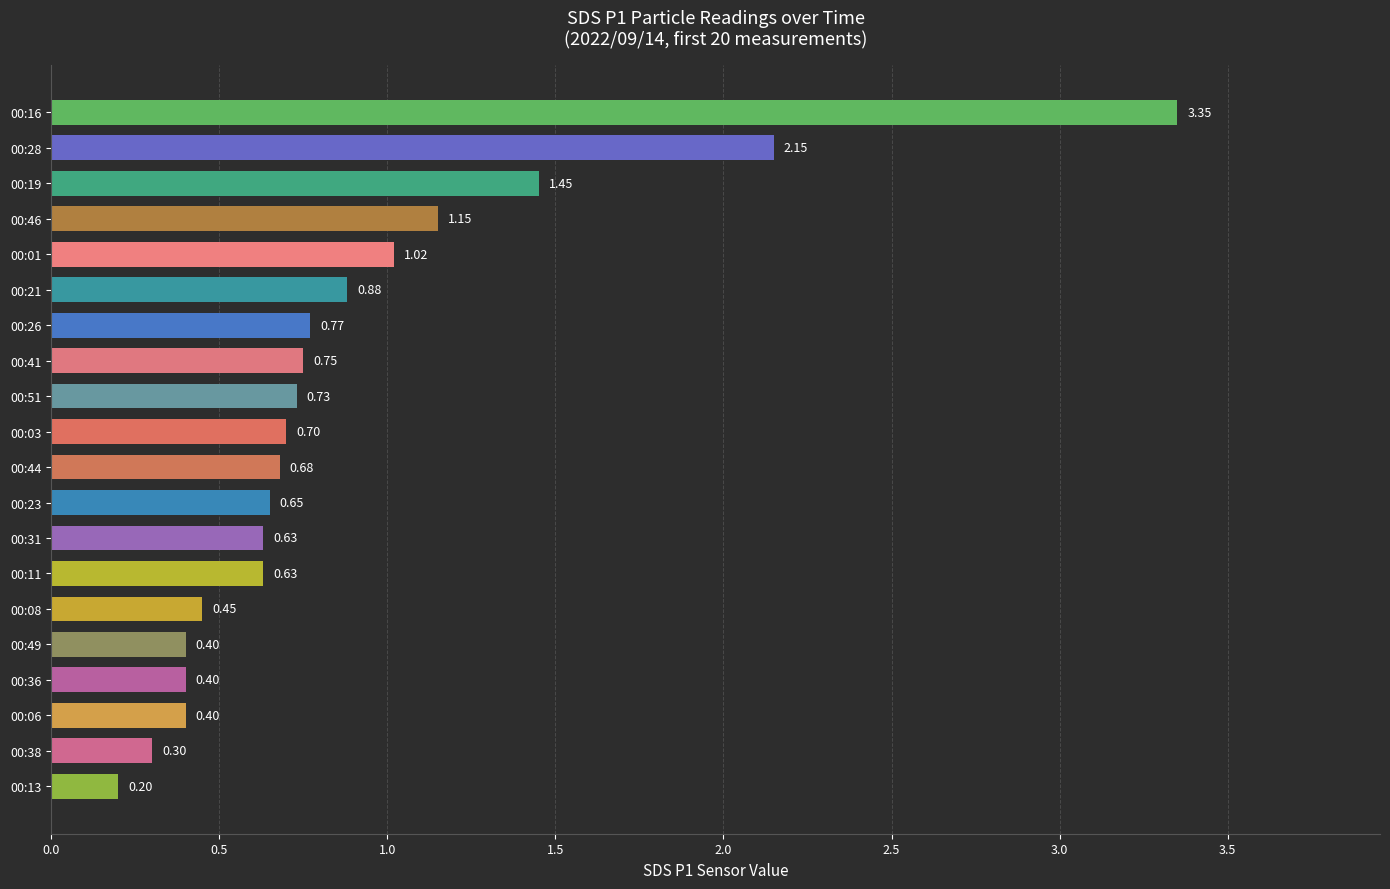

What is the sum of the values at 00:51 and 00:08?

1.2